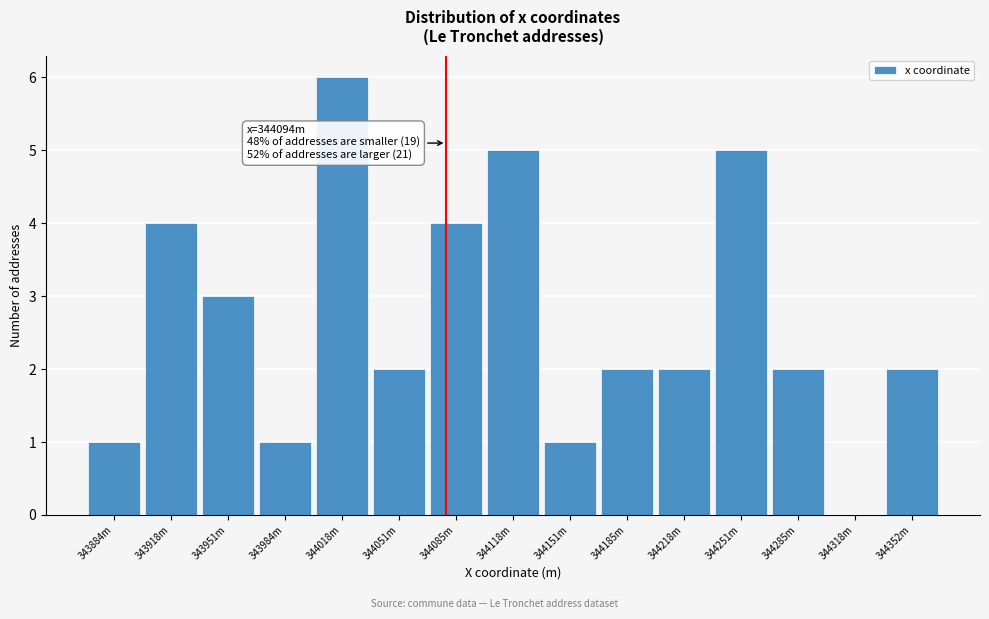

Approximately how many times larger is the value at 344118m compared to 344185m?

2.5